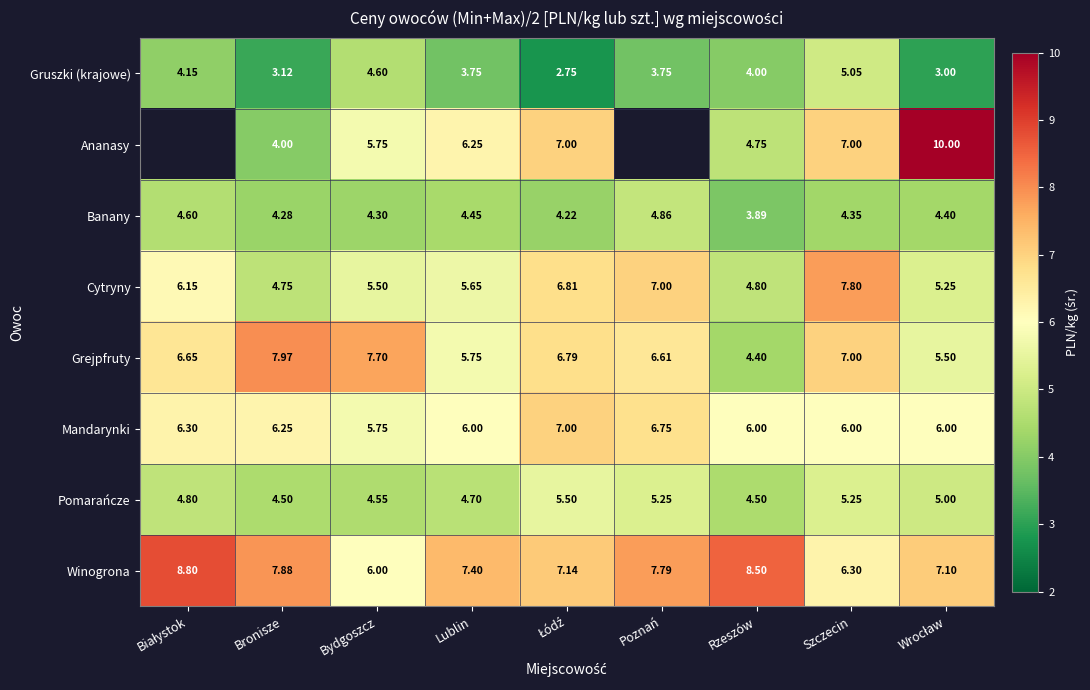

At Rzeszów, list the series in order from smallest to largest.

Banany, Gruszki (krajowe), Grejpfruty, Pomarańcze, Ananasy, Cytryny, Mandarynki, Winogrona